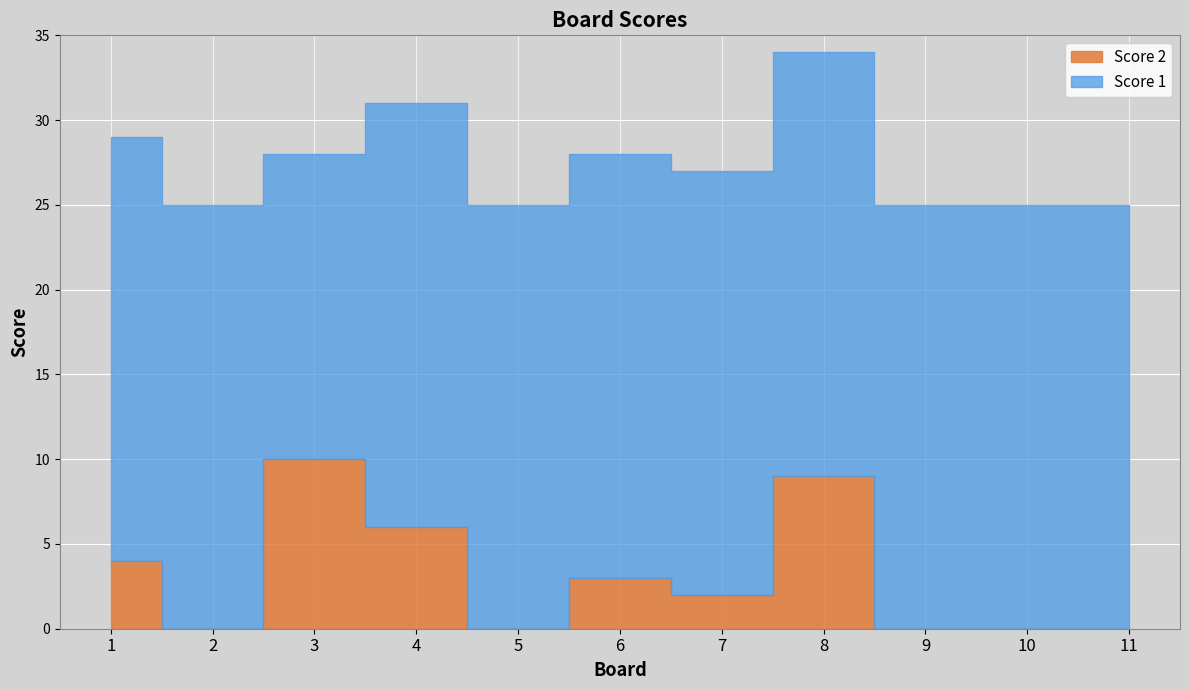

Which series has the largest total across all categories?

Score 1